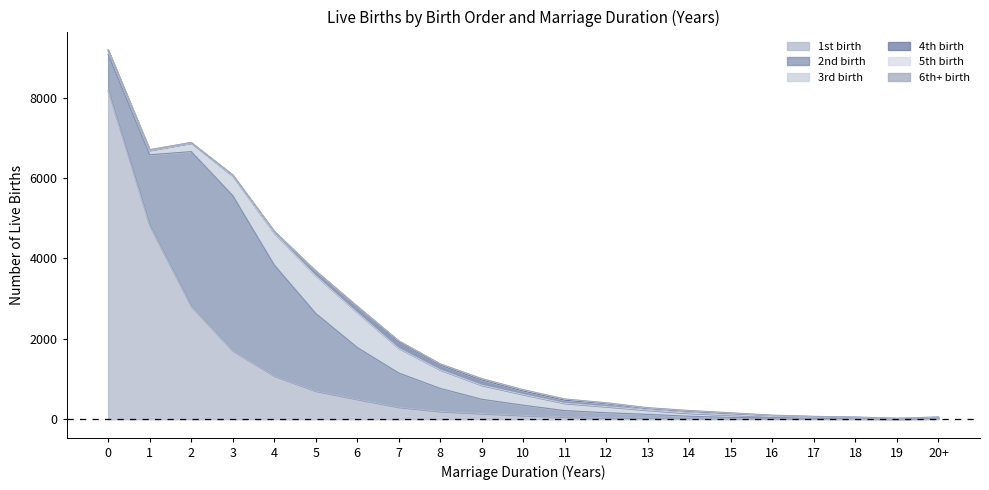

Where do 3rd birth and 2nd birth first cross each other?

9 and 10